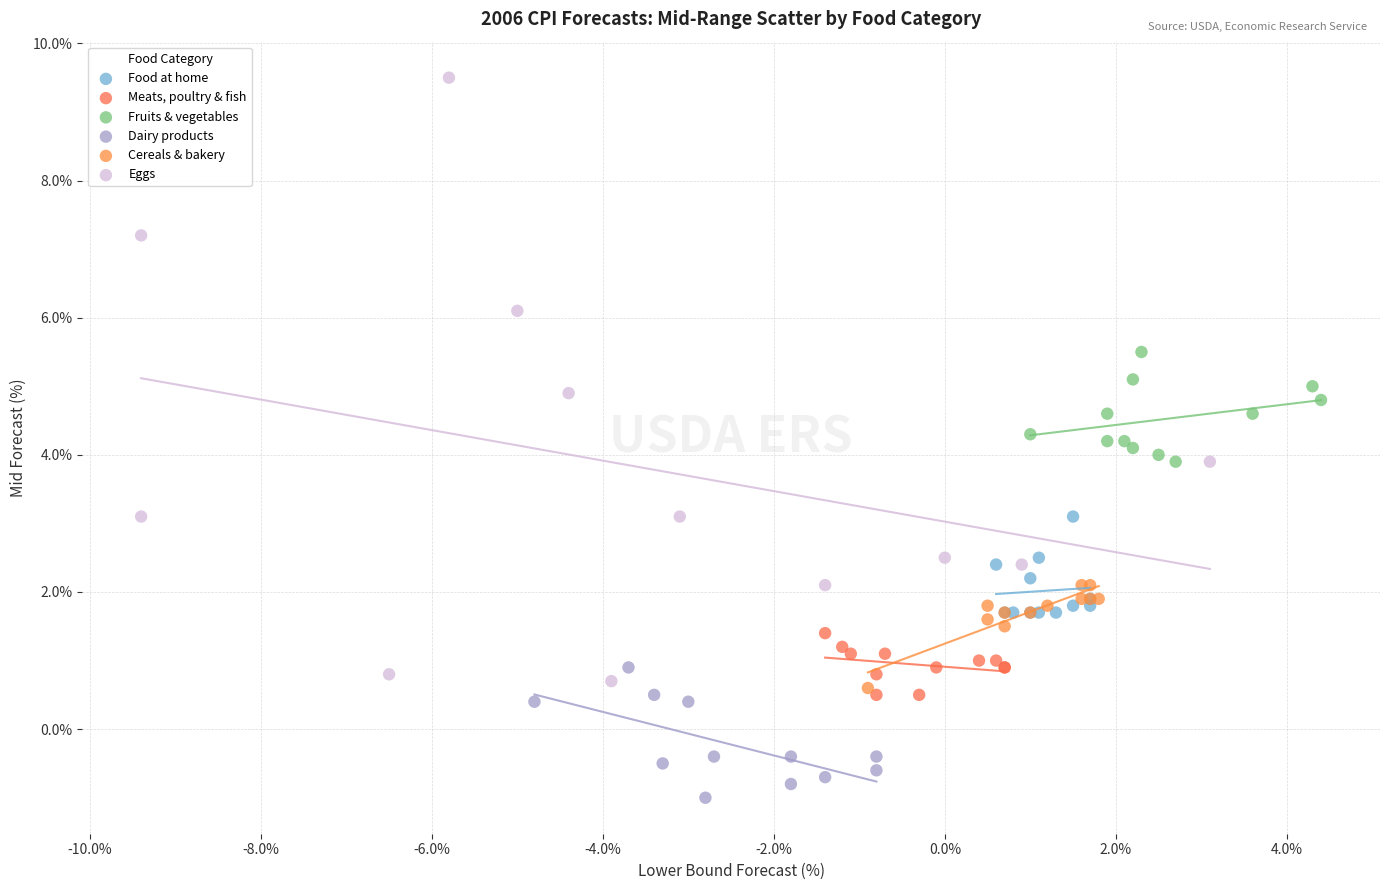

Which series contains the highest Y value?

Eggs